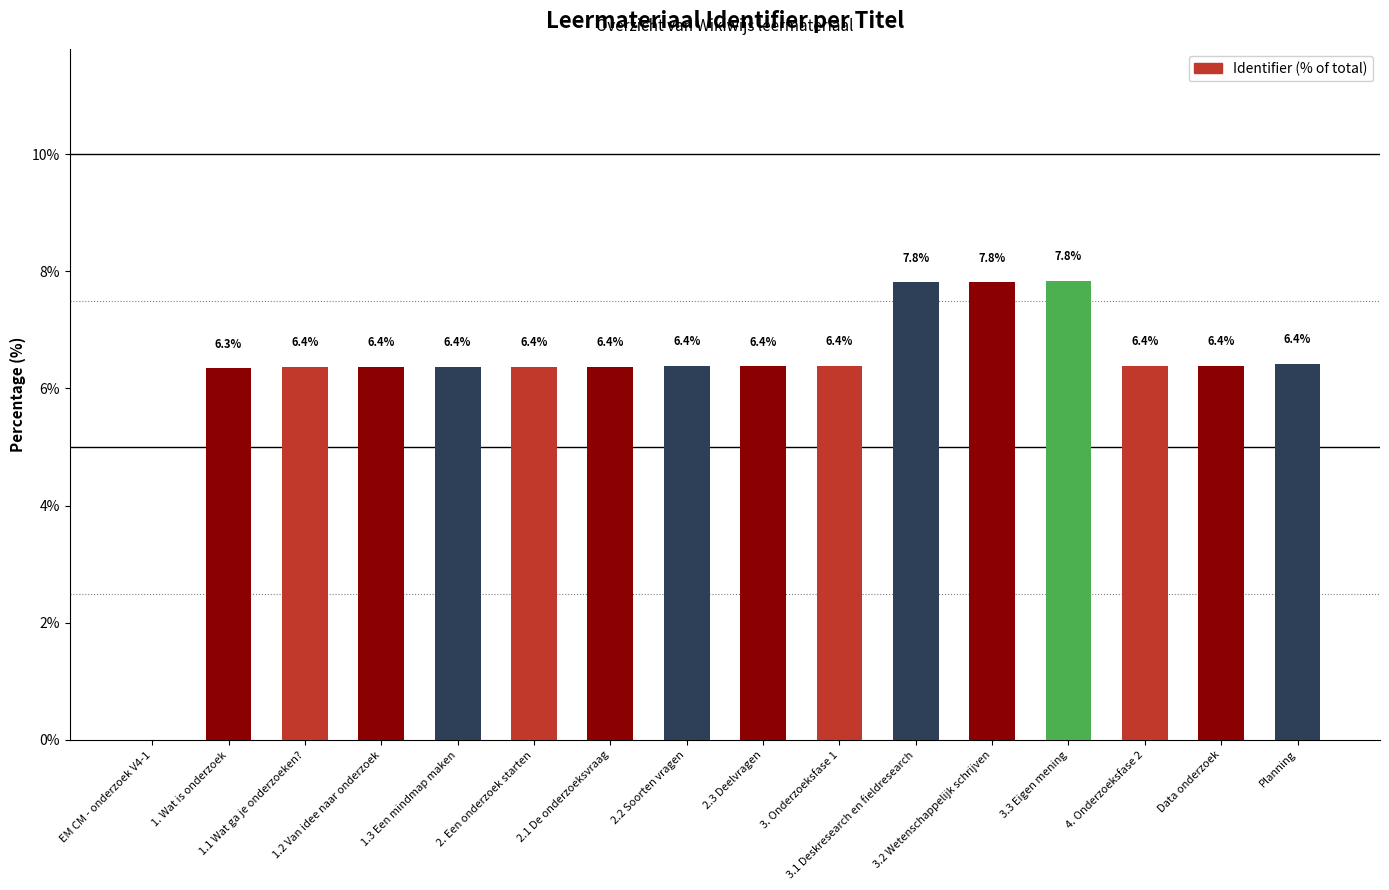

What is the greatest value displayed?

7.8